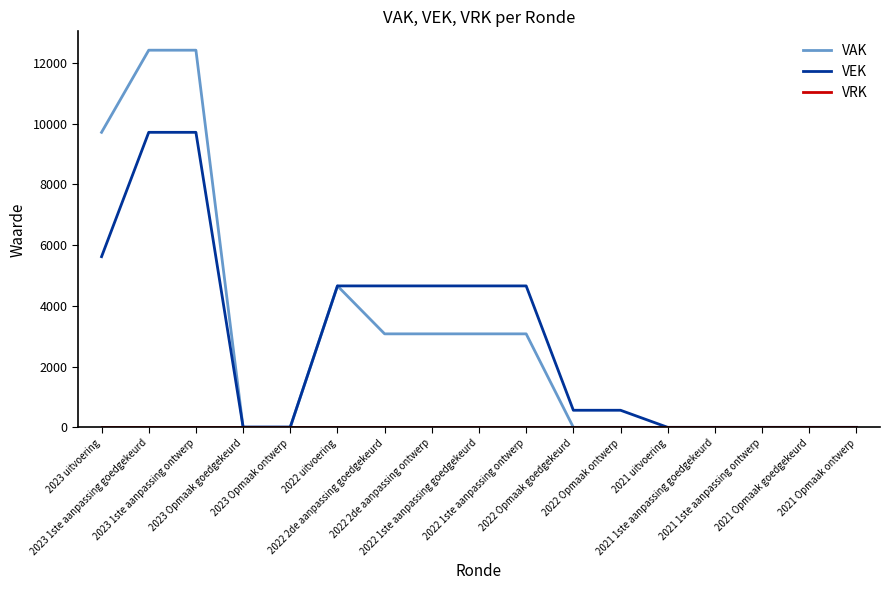

Which series has the largest range (max minus min)?

VAK